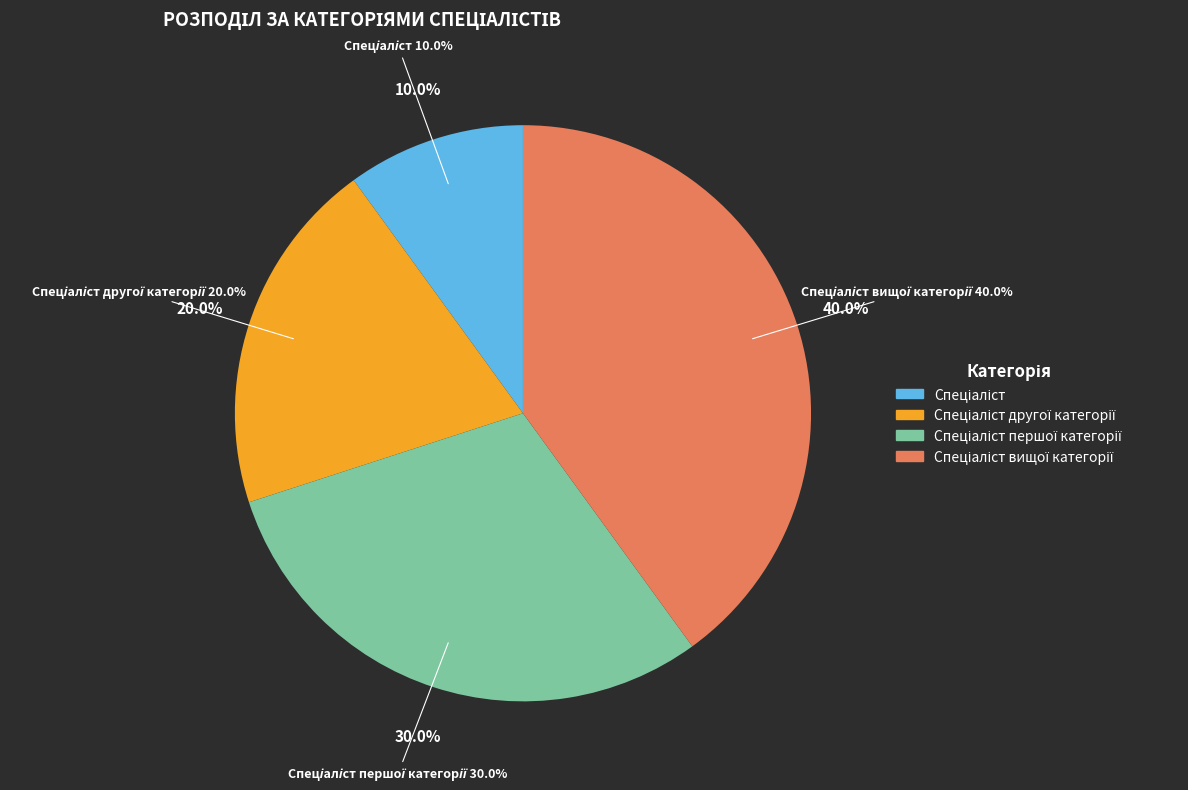

How many slices are in this pie chart?

4